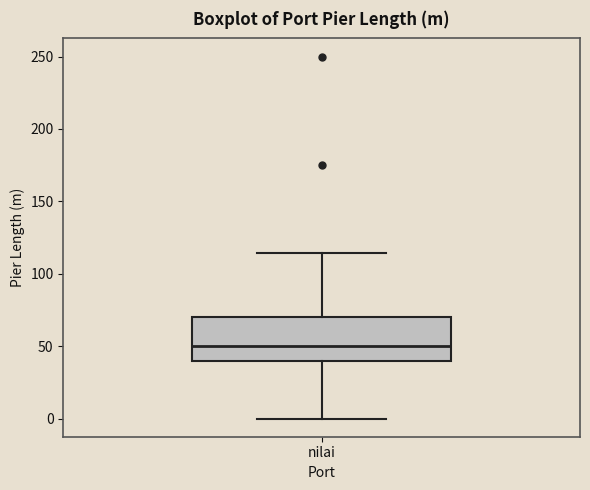

Transcribe this box plot: give where the median line is, the range the box spans, and where the two whiskers end, as read against the y-axis. The values are not printed on the chart, so give them approximately, as read against the axis.

median 50, box 40 to 70, whiskers 0 to 115